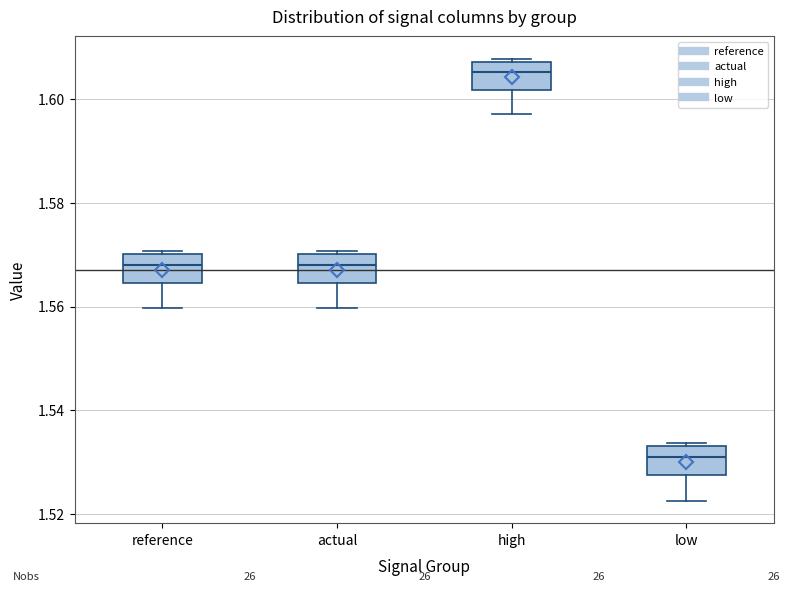

Where is the upper edge of the box for high on the y-axis? The values are not printed on the chart, so give them approximately, as read against the axis.

1.608